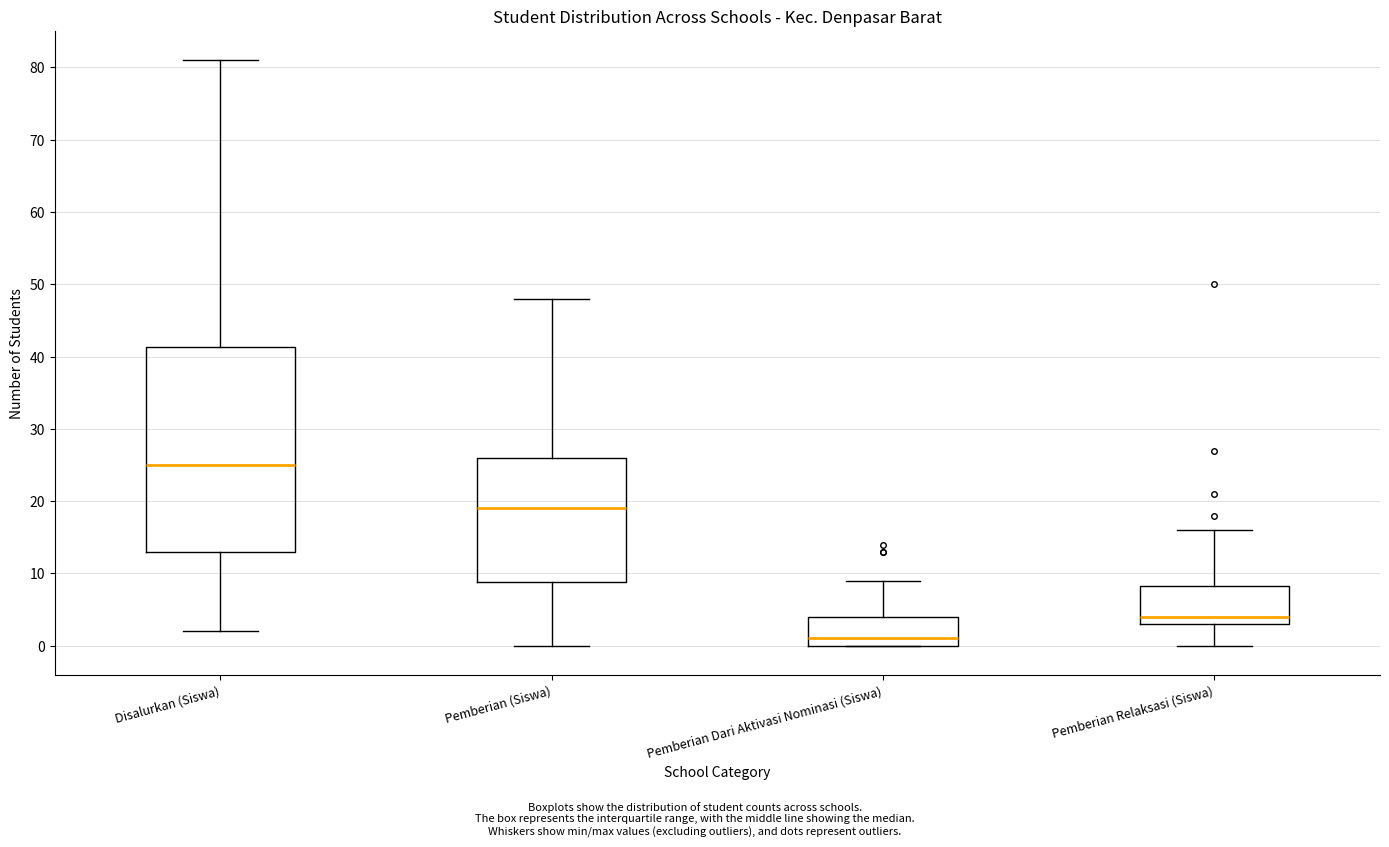

Which box is the tallest, from its lower edge to its upper edge?

Disalurkan (Siswa)